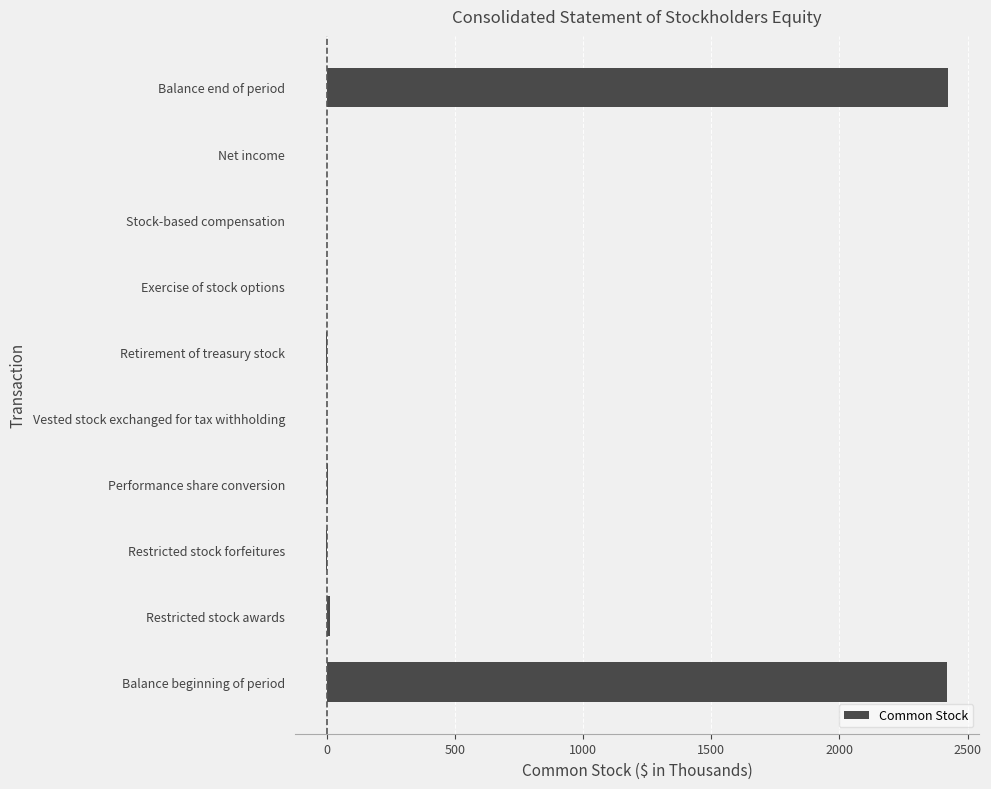

Which has a higher value, Restricted stock awards or Balance end of period?

Balance end of period